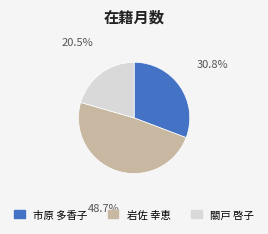

Which category has the biggest portion of the pie?

岩佐 幸恵